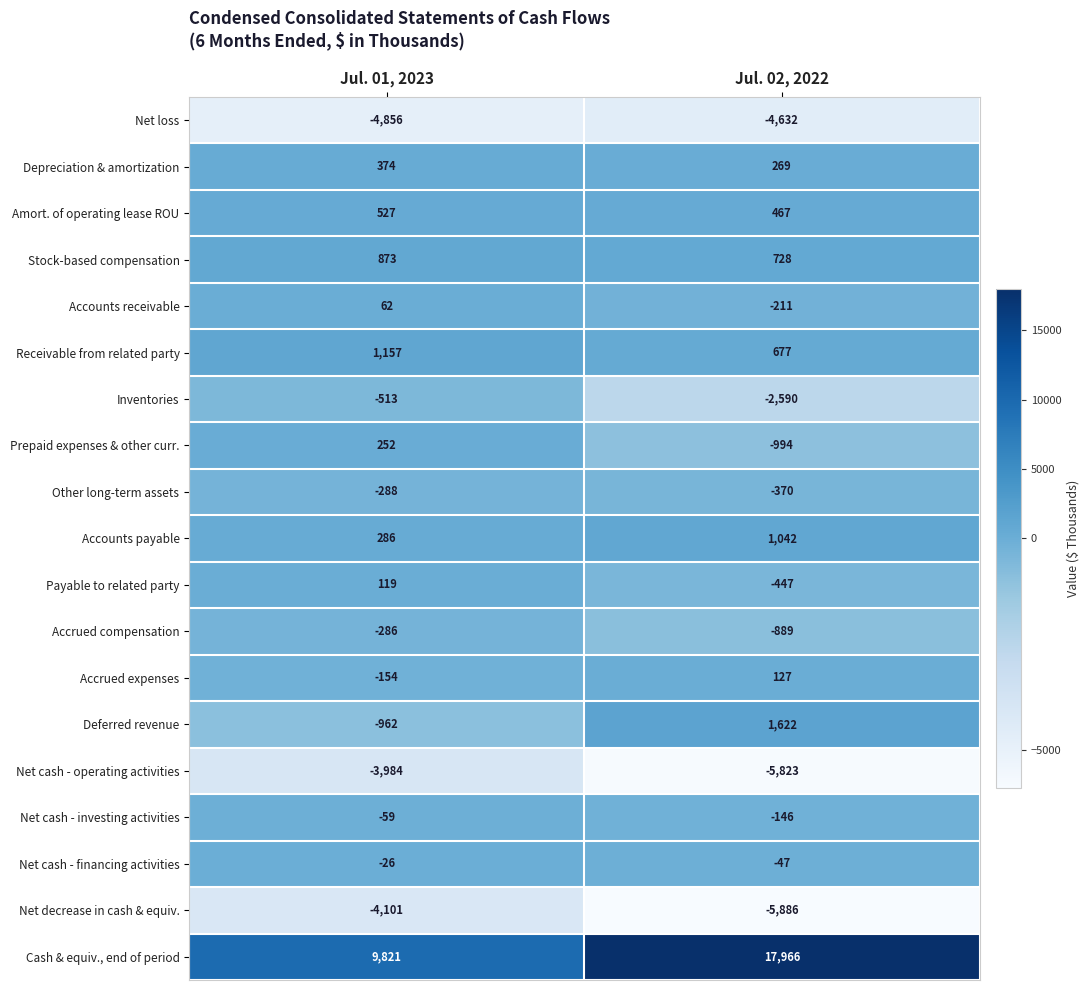

The value of Stock-based compensation at Jul. 02, 2022 is 370. True or false?

False